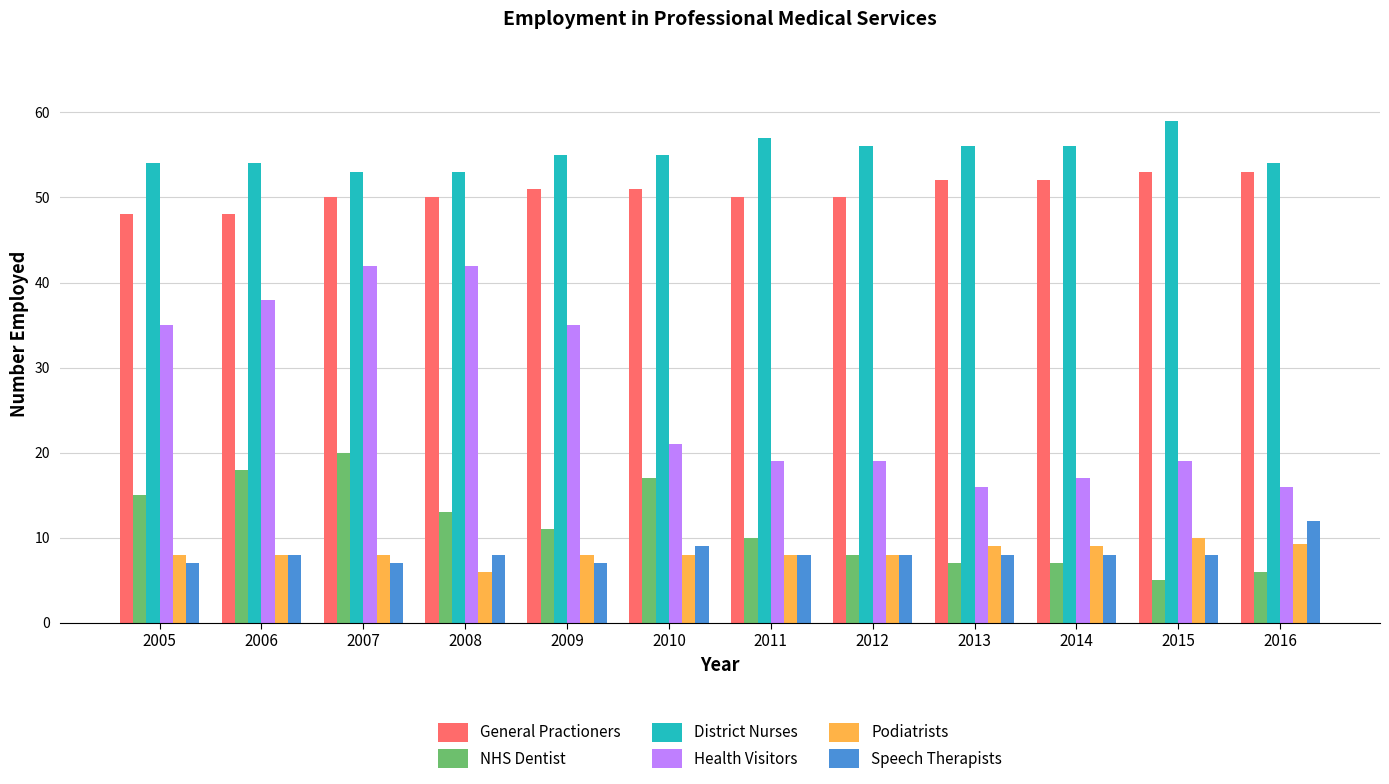

What is the spread (max minus min) of values at 2006?

46.0